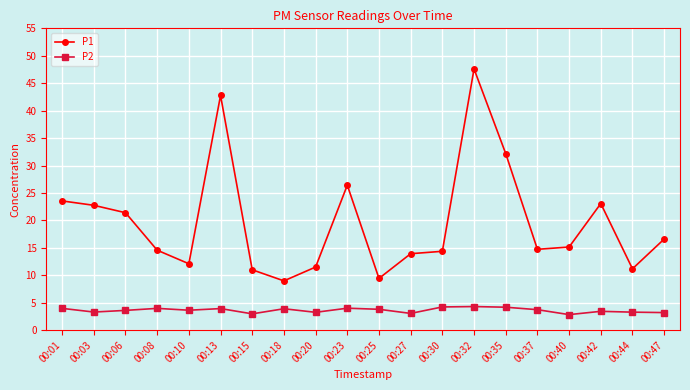

Does the chart display data point markers on the line(s)?

Yes